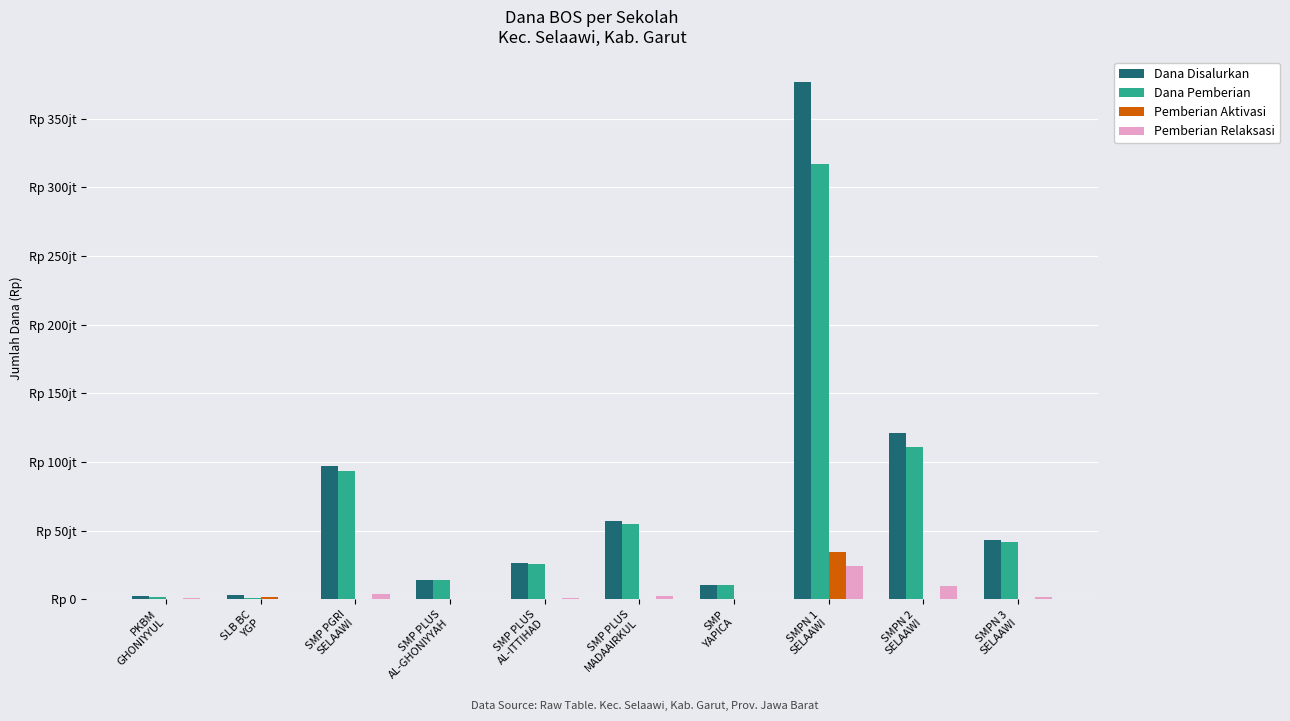

Are the bars grouped side by side (vs. stacked)?

Yes